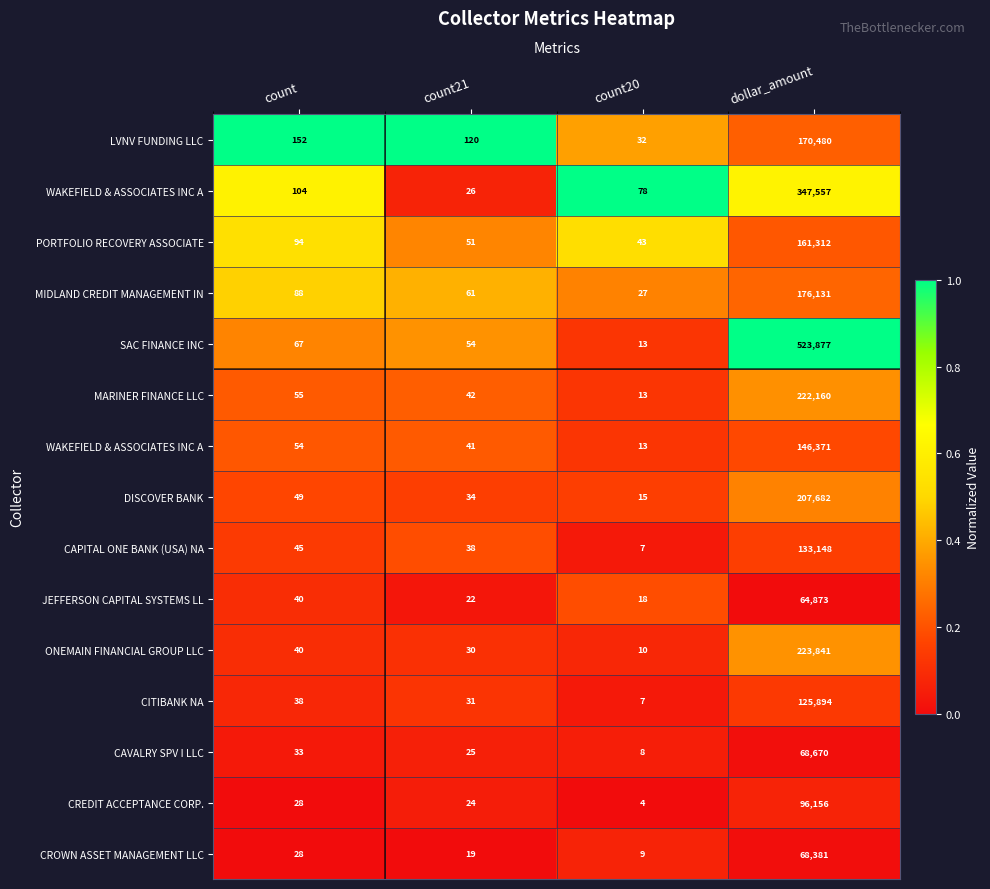

Count the number of categories in the chart.

4